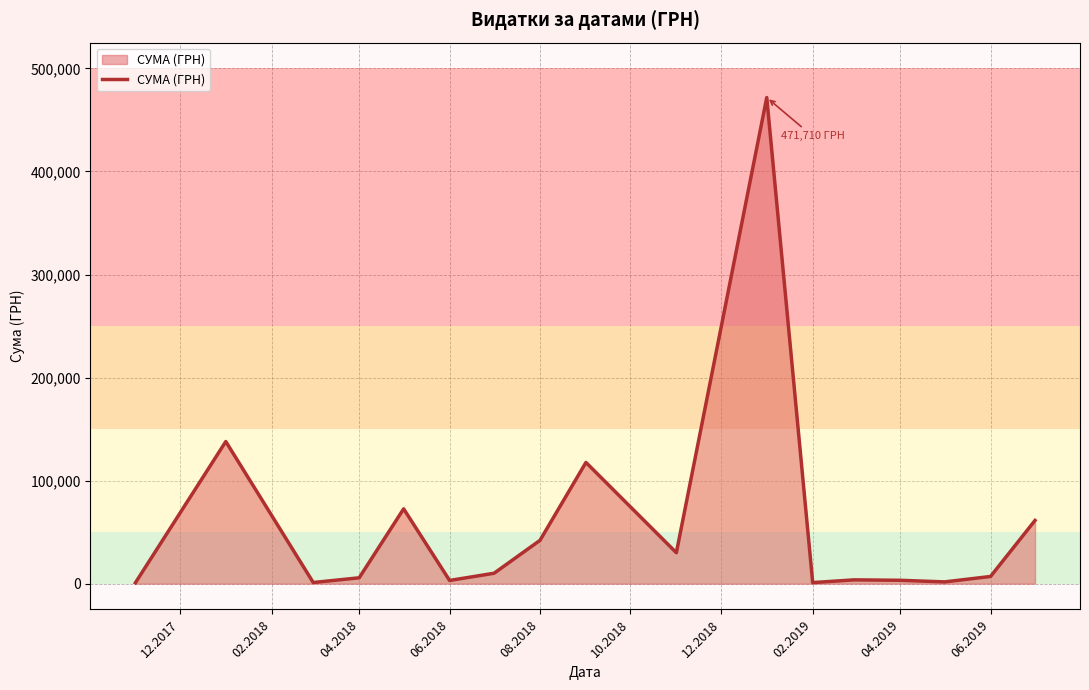

What is the difference between the maximum and minimum values?

470860.1